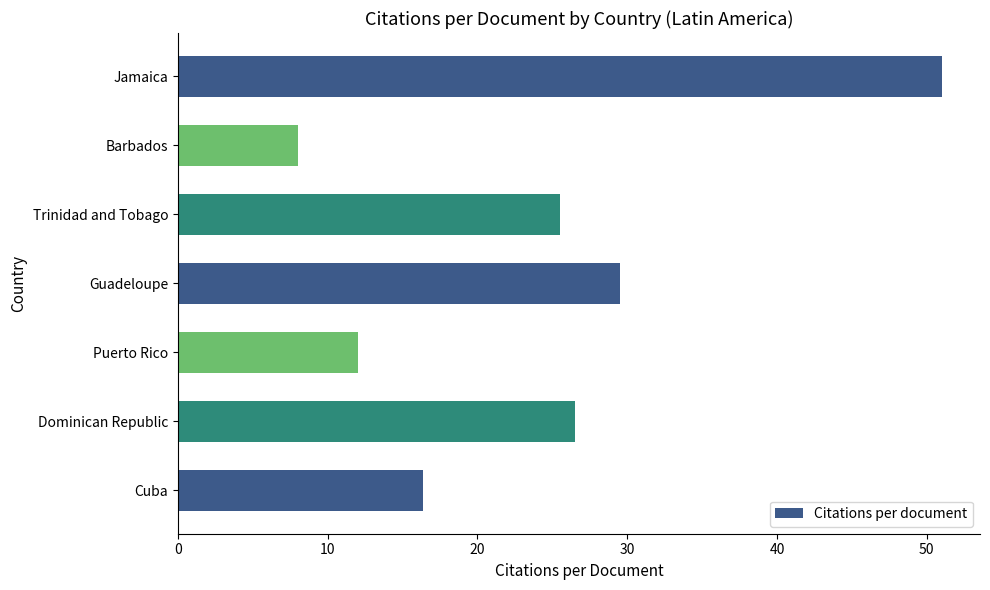

What is the average value?

24.1